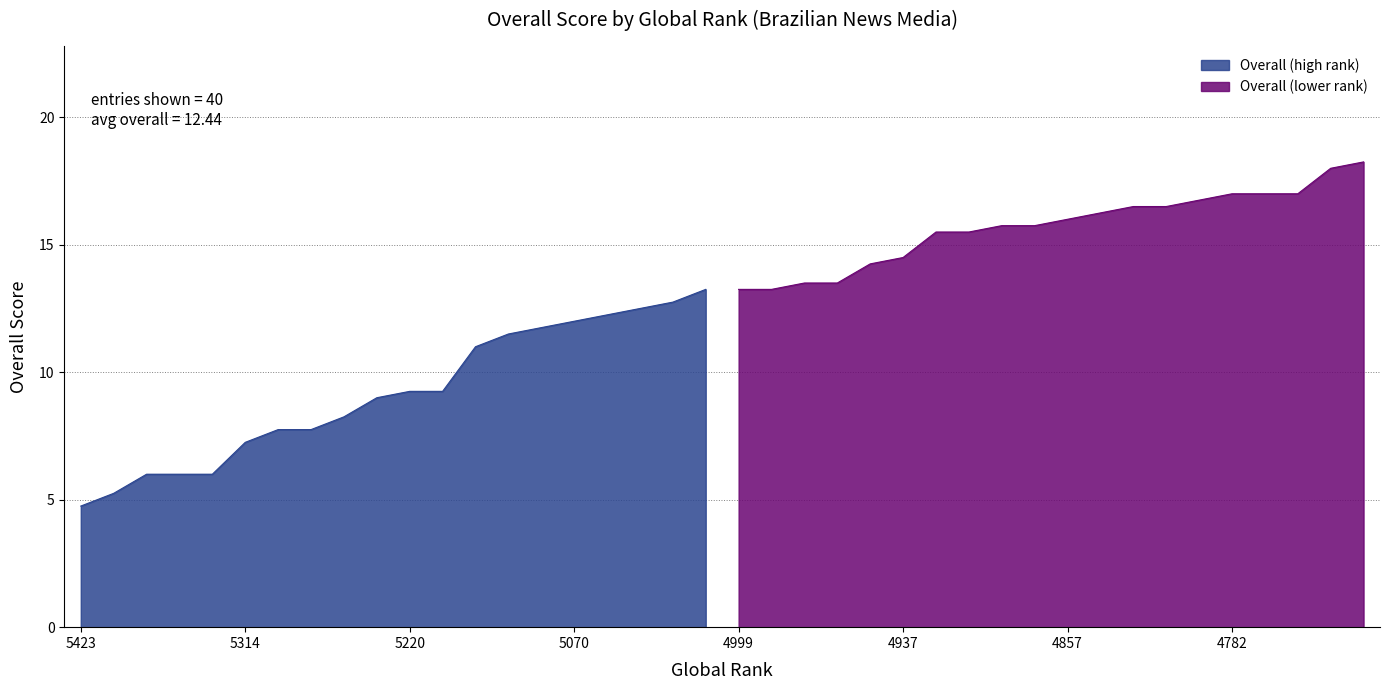

What is the change in value from 4877 to 4782?

+1.5